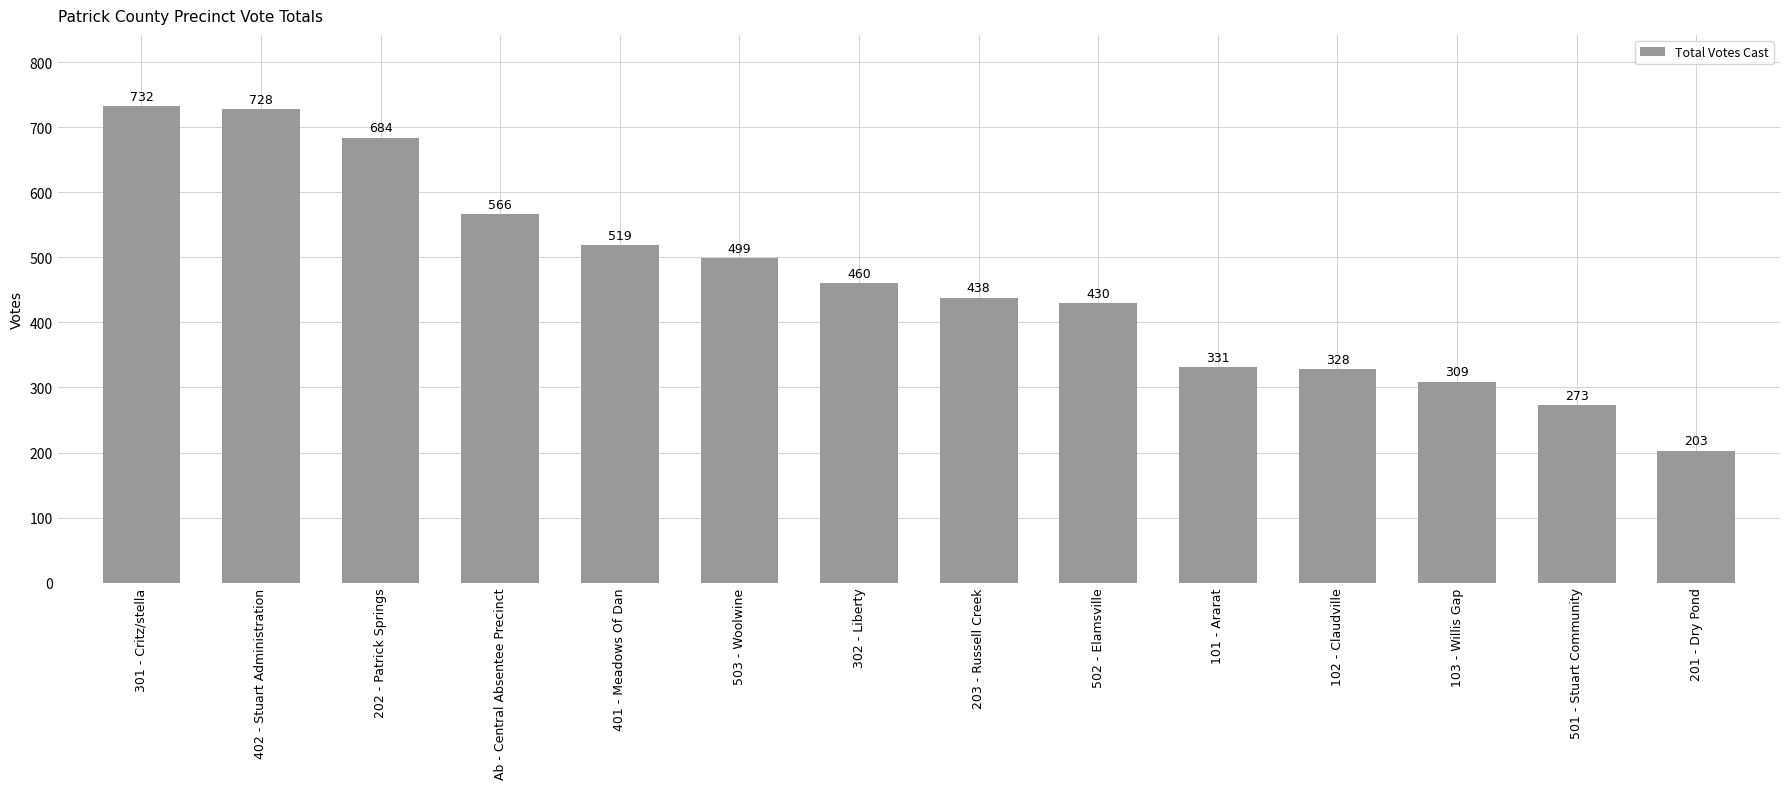

Are the bars grouped side by side (vs. stacked)?

No